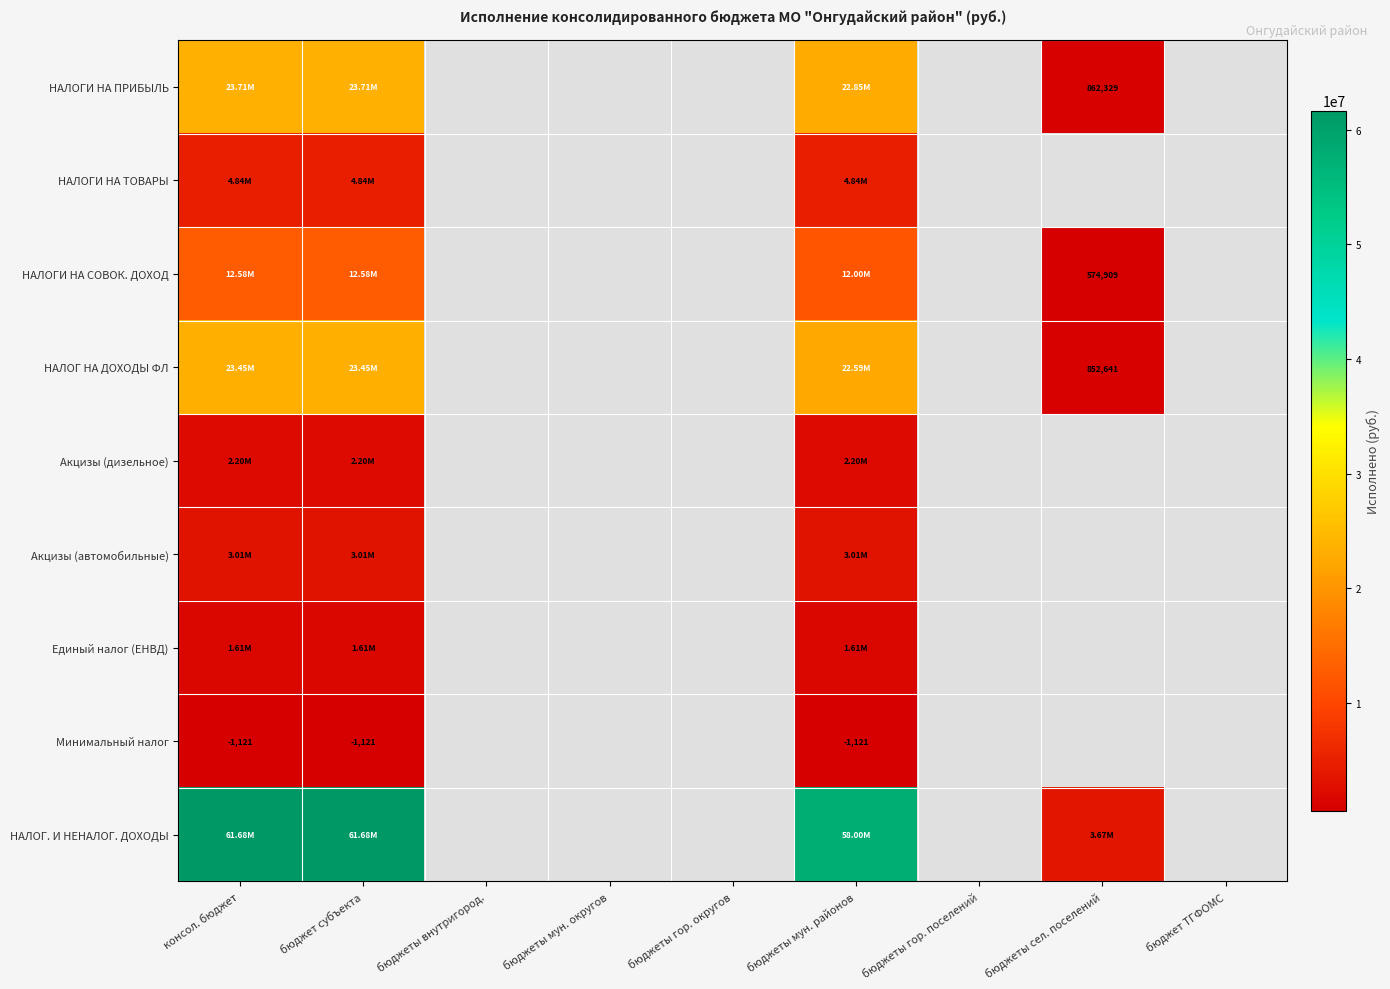

What is the total value across all series at консол. бюджет?

133081260.9